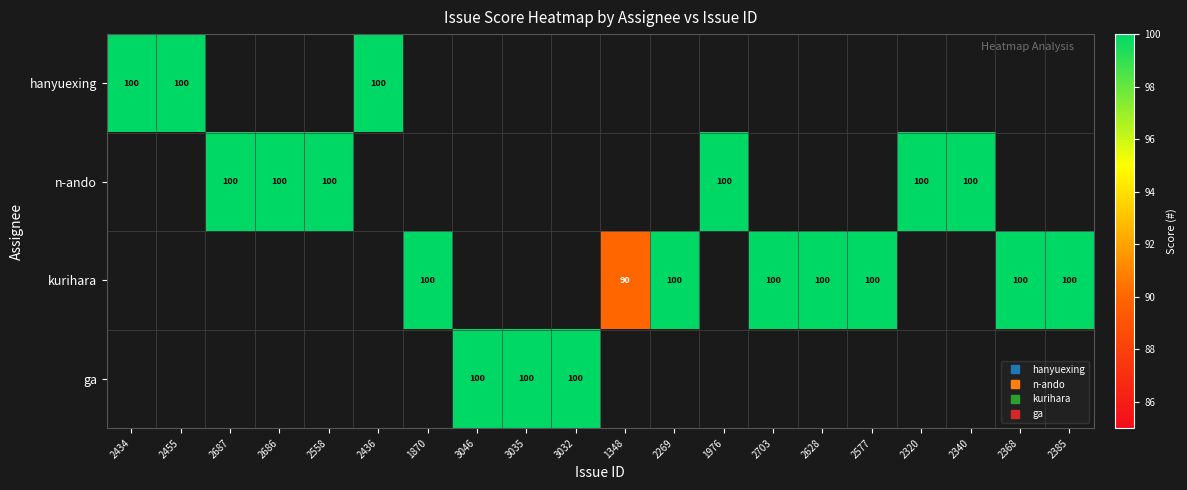

Between 3035 and 2455, which is larger?

2455